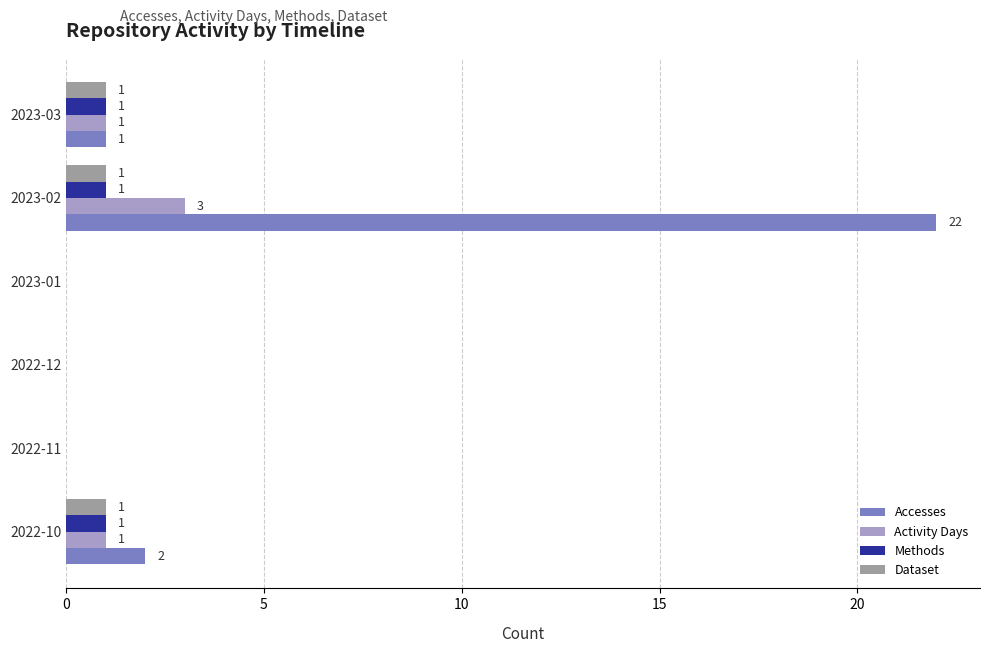

Between 2022-10 and 2023-02, which series saw the biggest shift?

Accesses